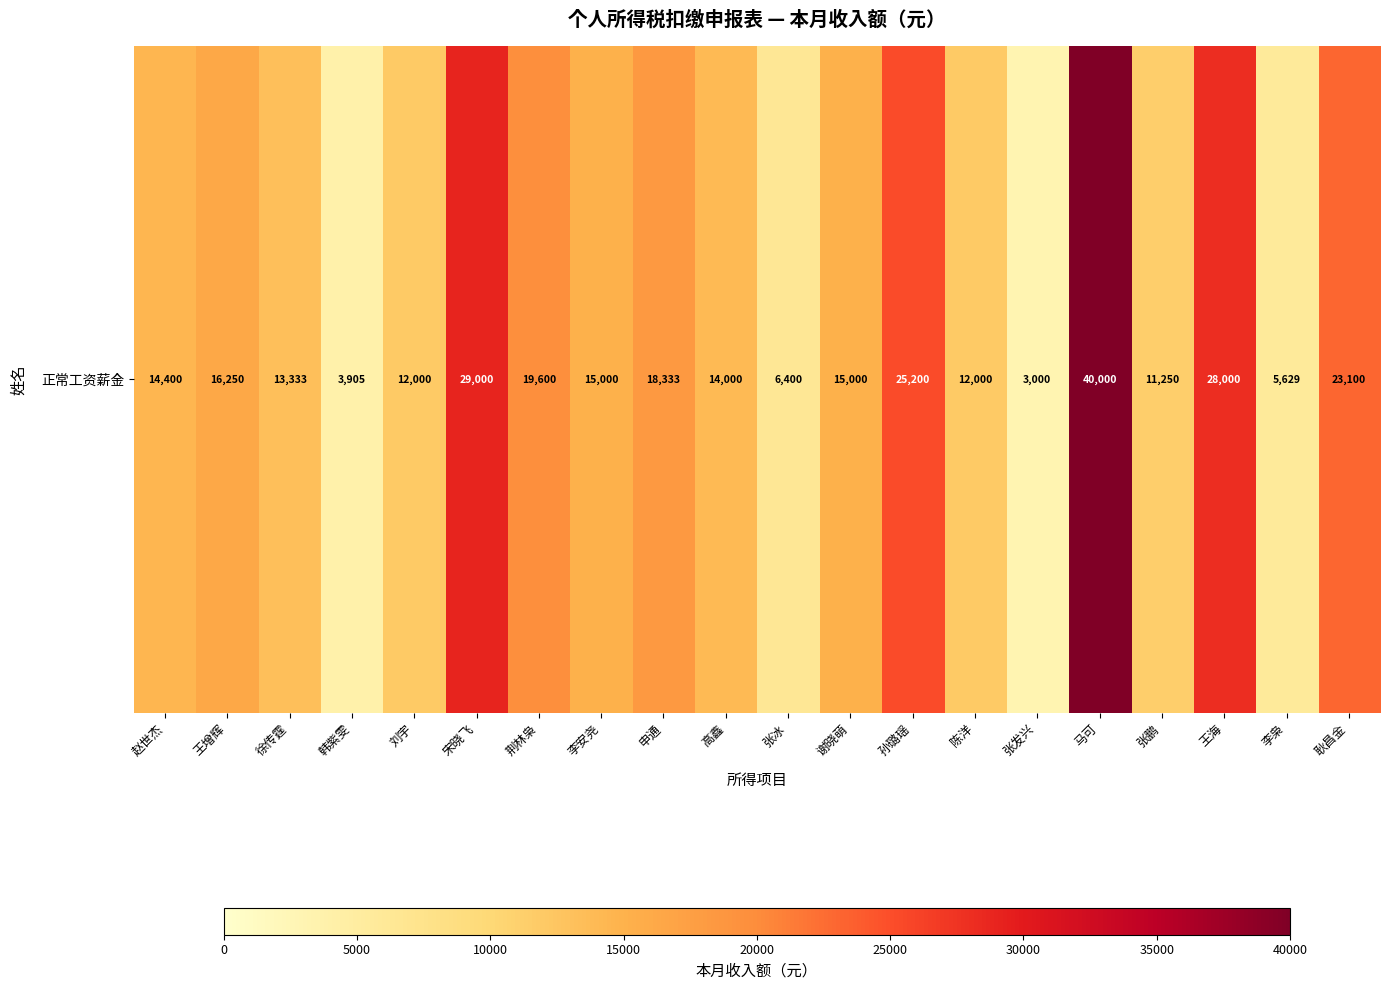

What is the difference between the maximum and minimum values?

37000.0